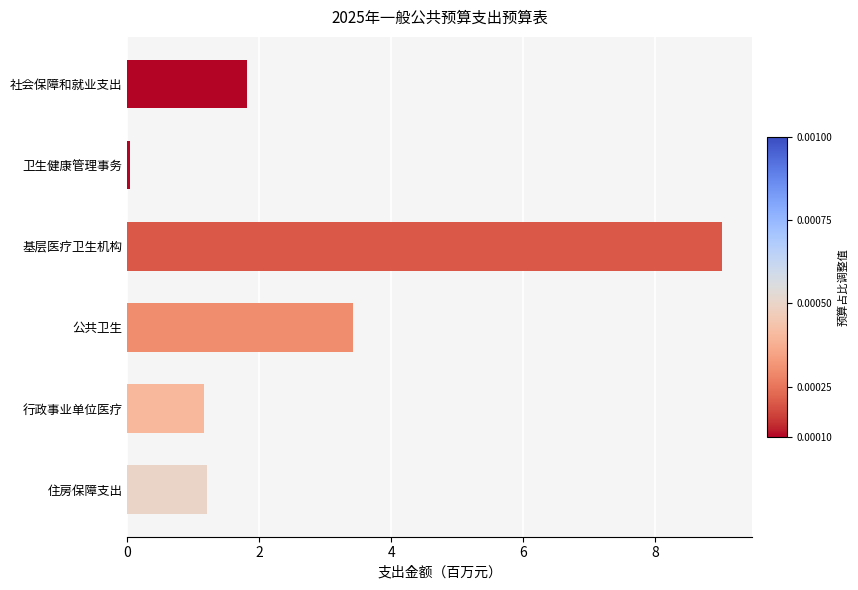

Which has a higher value, 行政事业单位医疗 or 基层医疗卫生机构?

基层医疗卫生机构